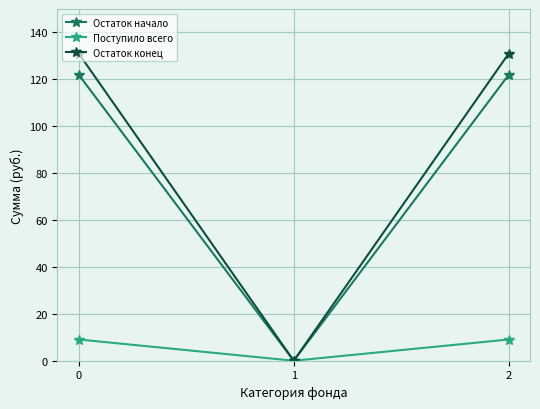

The Остаток начало series shows 48.3 at 1. True or false?

False